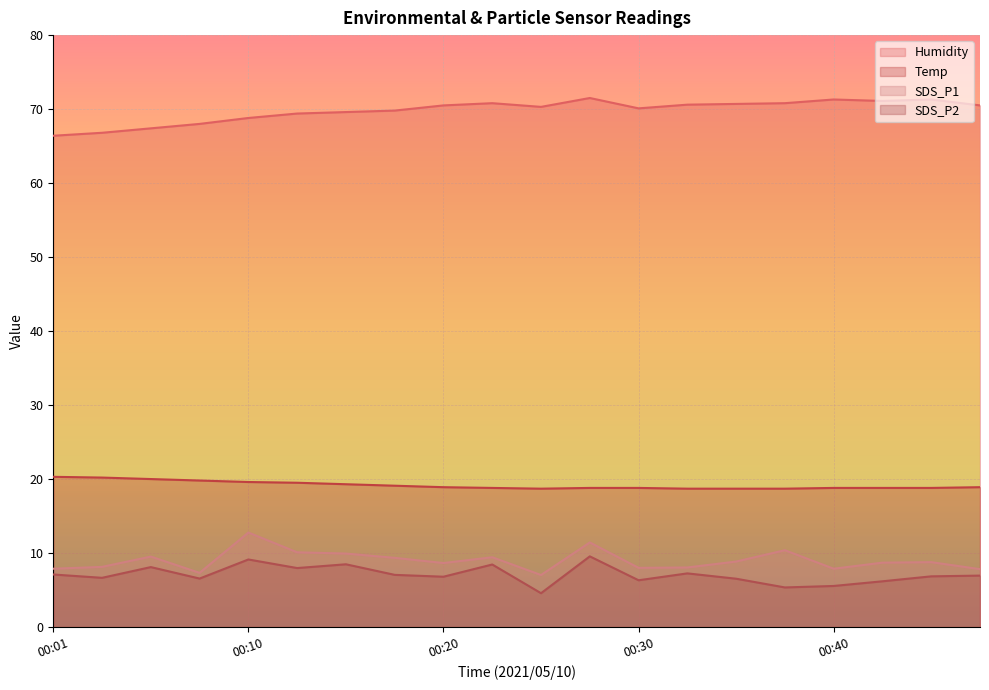

The value of SDS_P1 at 00:13 is 10.1. True or false?

True